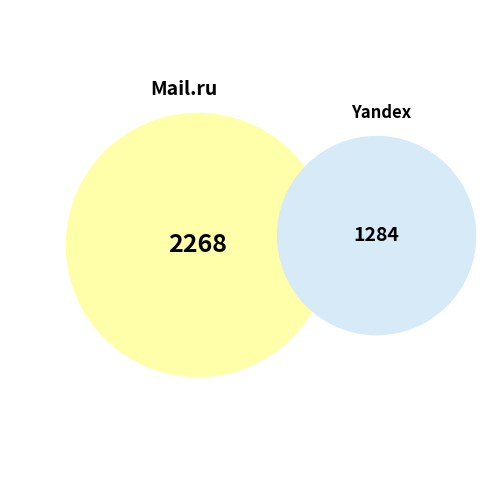

What is the largest slice in the pie chart?

Mail.ru